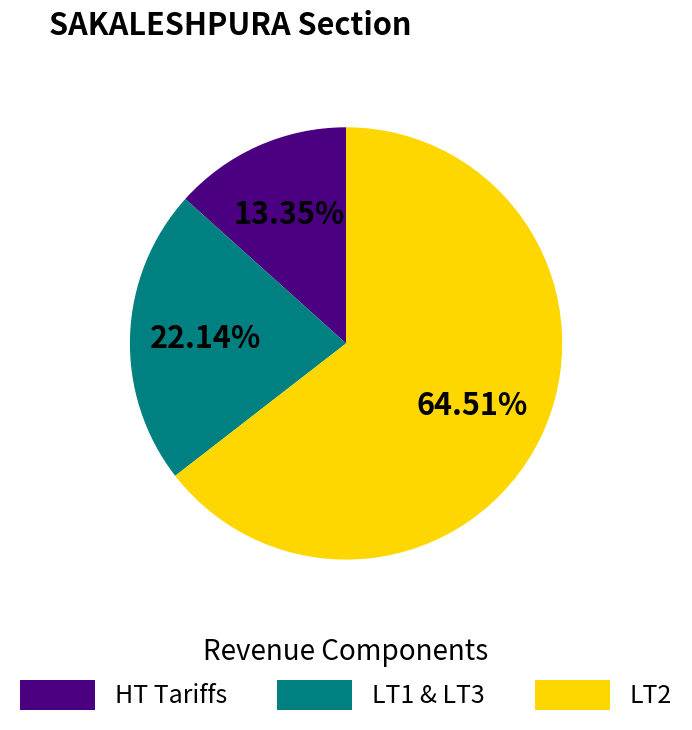

Is there any slice that represents more than half of the pie?

Yes